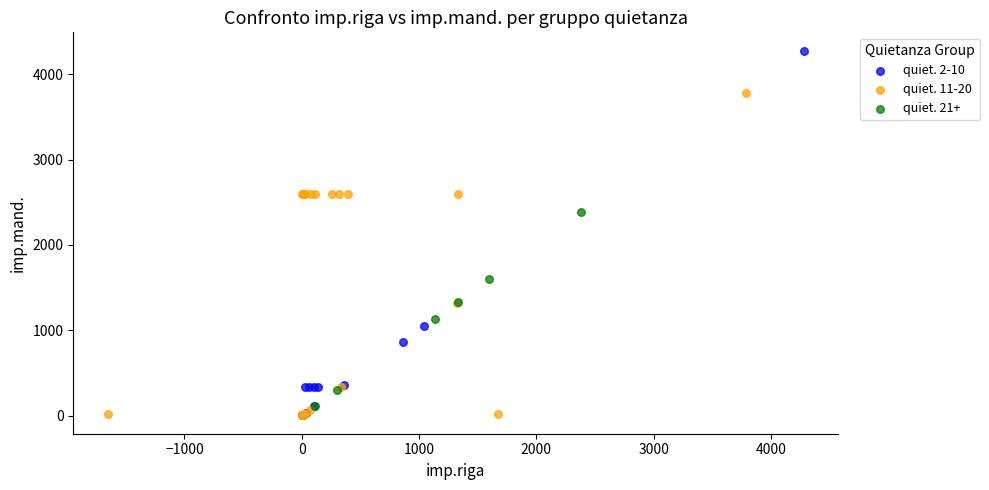

Which series reaches the maximum Y coordinate?

quiet. 2-10